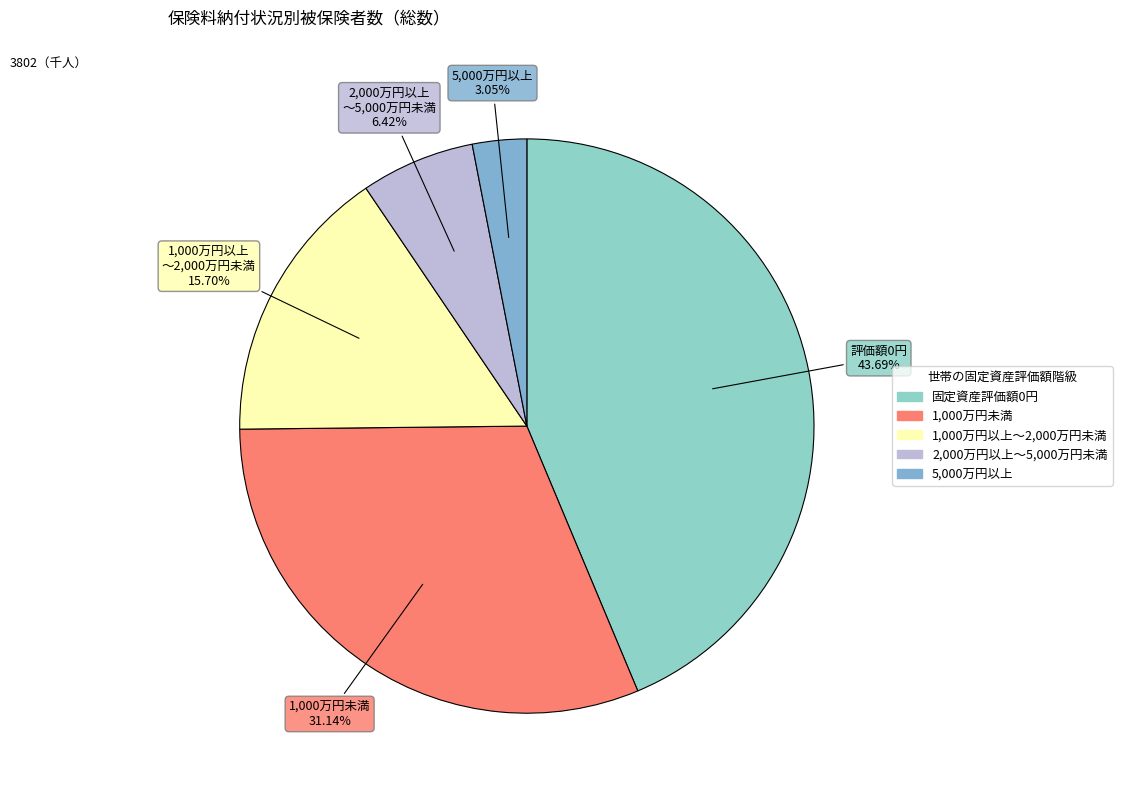

How many segments does this pie chart have?

5